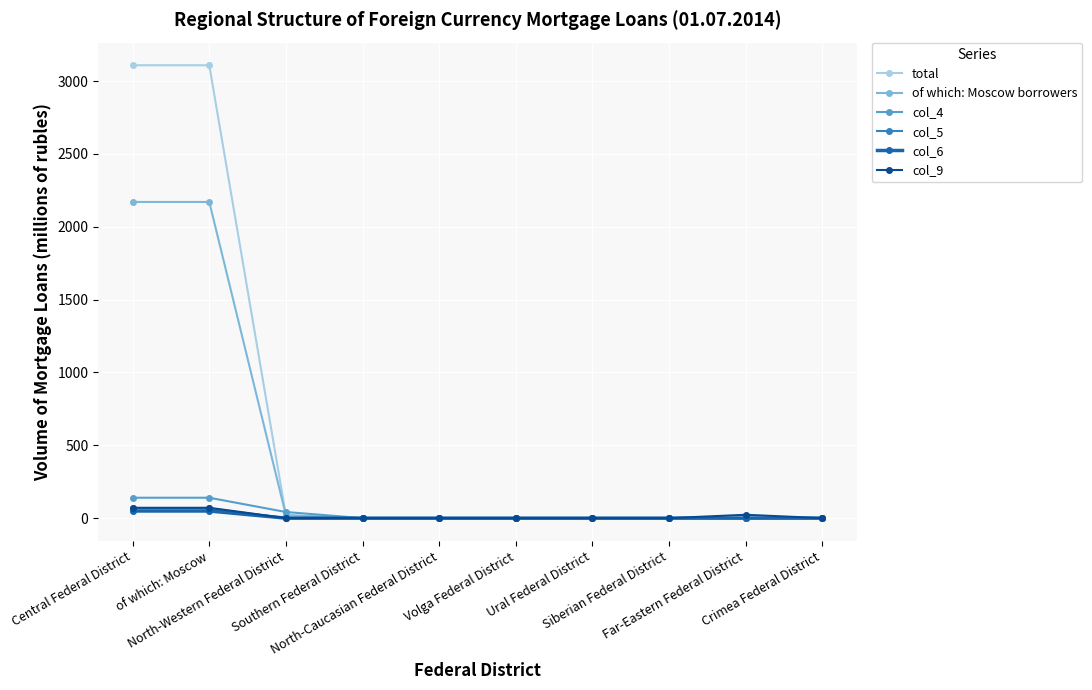

What is the maximum value shown in the chart?

3108